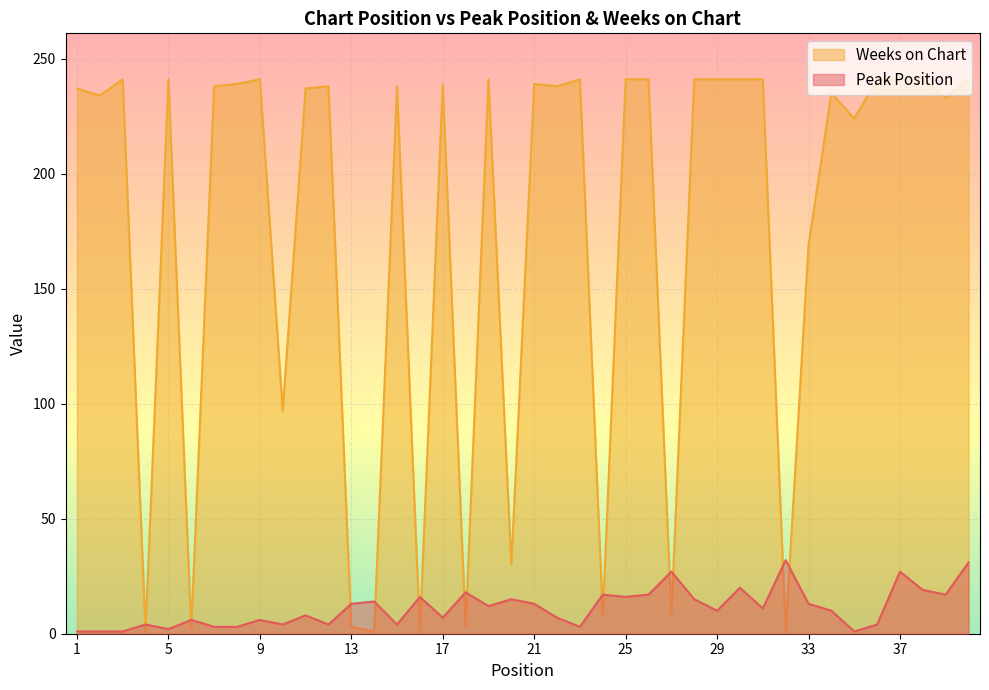

Which has a higher value, 30 or 35?

30